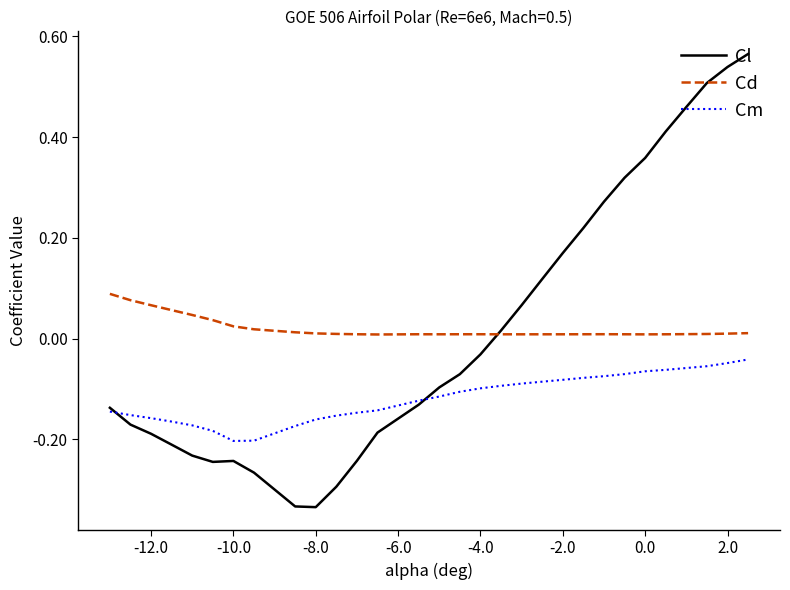

True or false: Cm and Cd intersect in this chart.

False